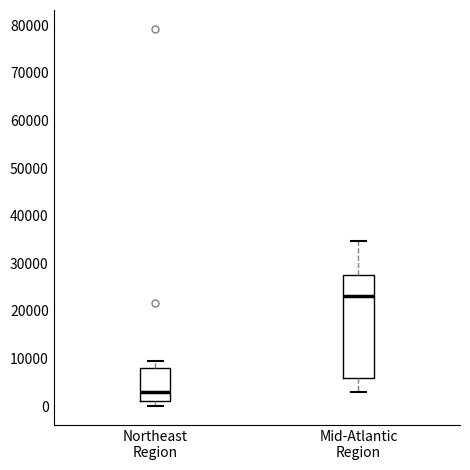

Which box has the highest median line?

Mid-Atlantic Region